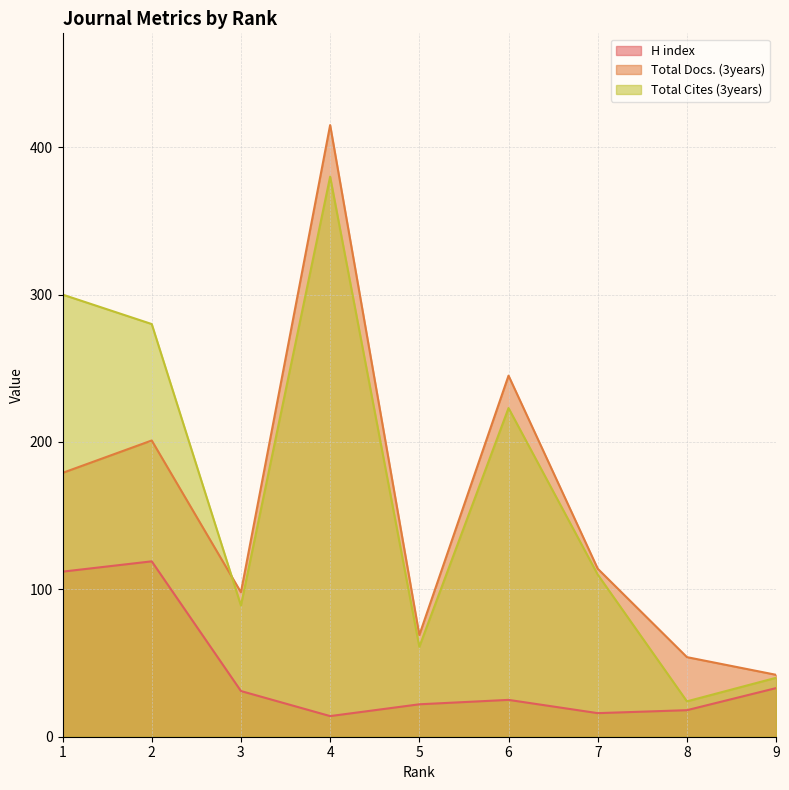

The value of Total Docs. (3years) at 6 is 426. True or false?

False